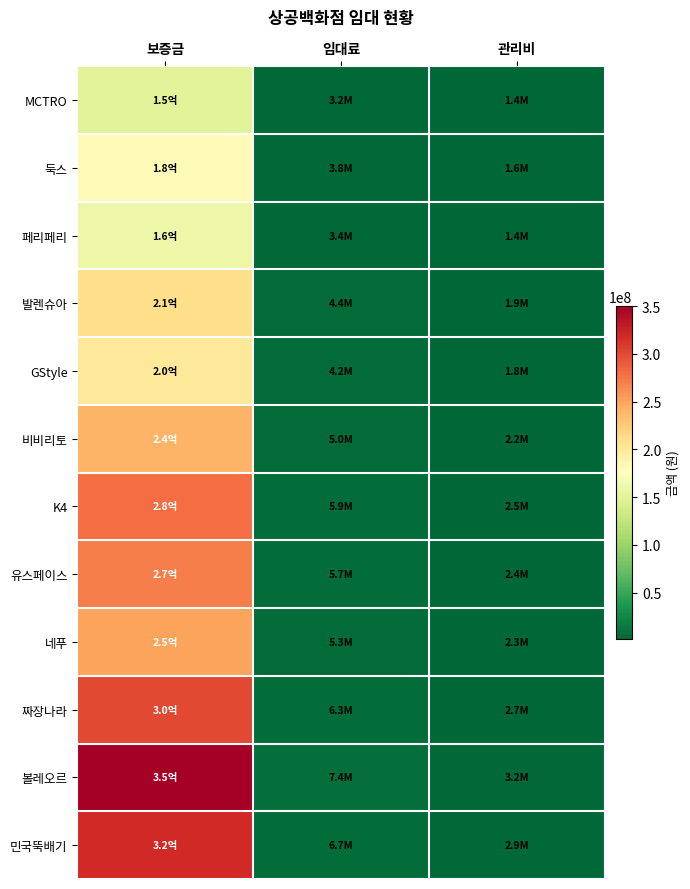

Reading left to right, transcribe all the data shown in this chart.

MCTRO: 보증금=150000000	임대료=3200000	관리비=1400000
둑스: 보증금=180000000	임대료=3800000	관리비=1600000
페리페리: 보증금=160000000	임대료=3400000	관리비=1400000
발렌슈아: 보증금=210000000	임대료=4400000	관리비=1900000
GStyle: 보증금=200000000	임대료=4200000	관리비=1800000
비비리토: 보증금=240000000	임대료=5000000	관리비=2200000
K4: 보증금=280000000	임대료=5900000	관리비=2500000
유스페이스: 보증금=270000000	임대료=5700000	관리비=2400000
네푸: 보증금=250000000	임대료=5300000	관리비=2300000
짜장나라: 보증금=300000000	임대료=6300000	관리비=2700000
볼레오르: 보증금=350000000	임대료=7400000	관리비=3200000
민국뚝배기: 보증금=320000000	임대료=6700000	관리비=2900000